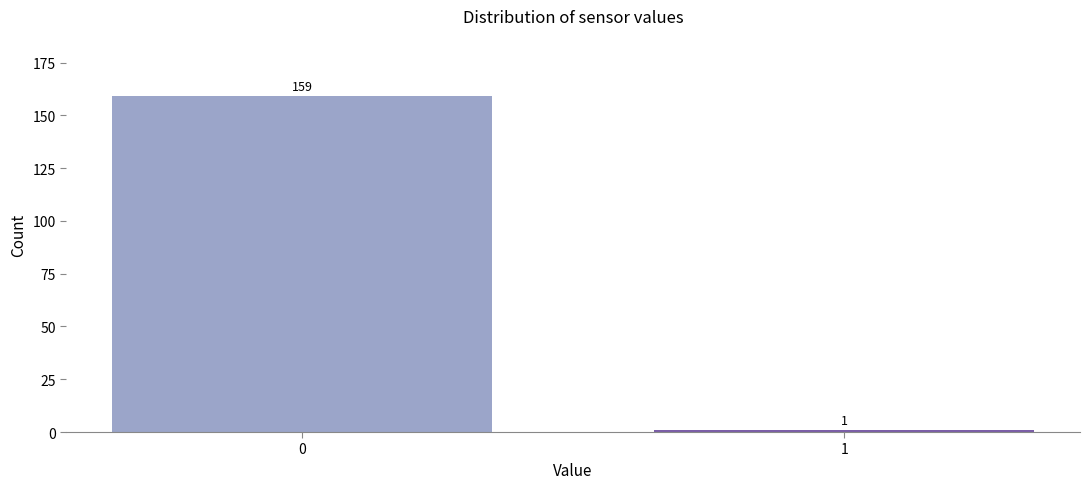

Reading left to right, extract all data points from this chart.

0=159	1=1